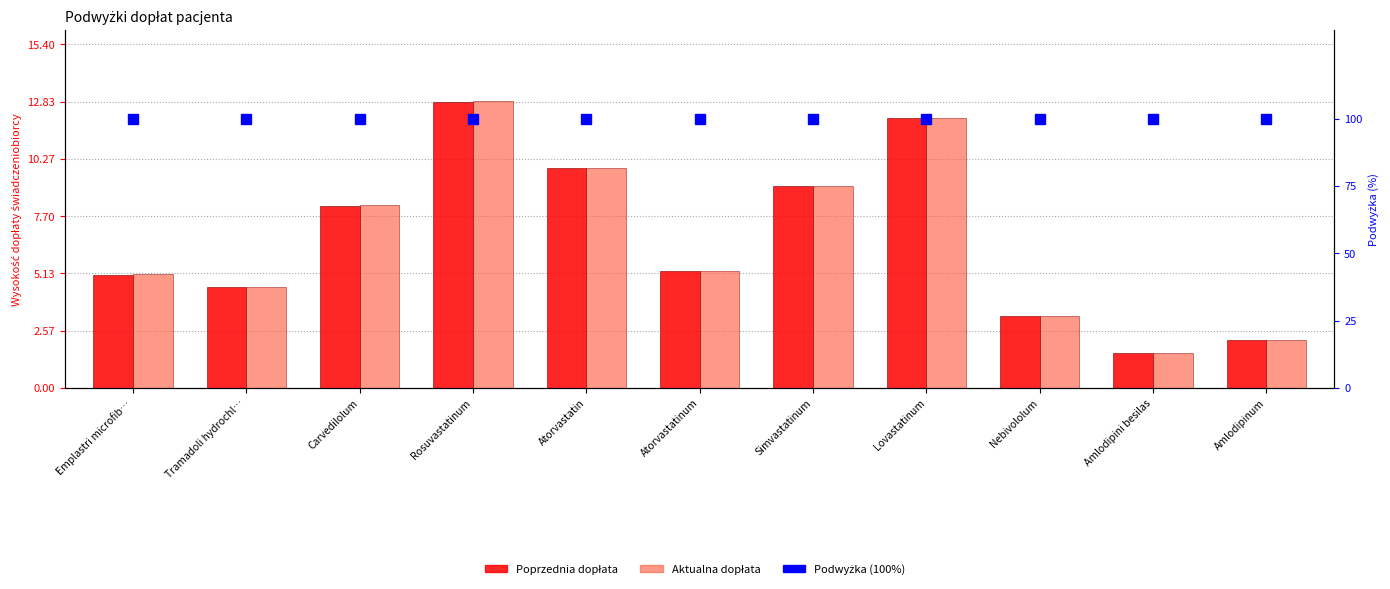

What is the difference between the highest and lowest values at Carvedilolum?

91.8